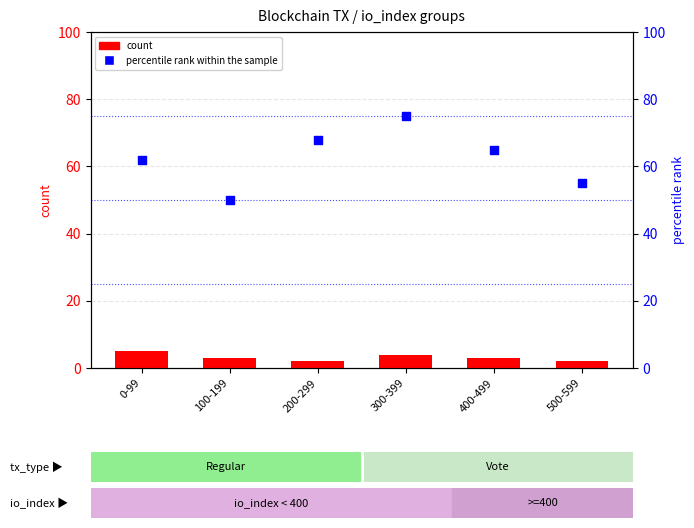

What is the total value across all series at 400-499?

68